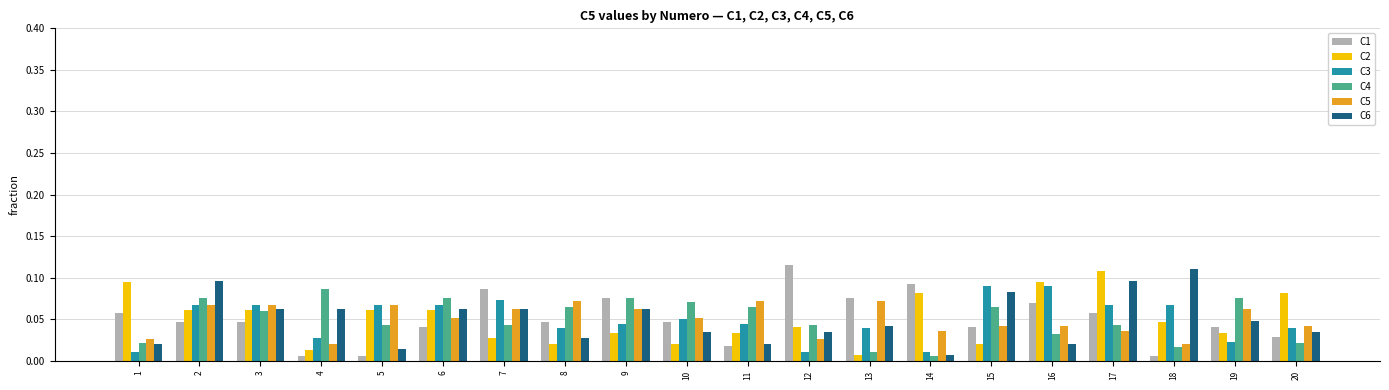

At which label does C2 reach its minimum?

13